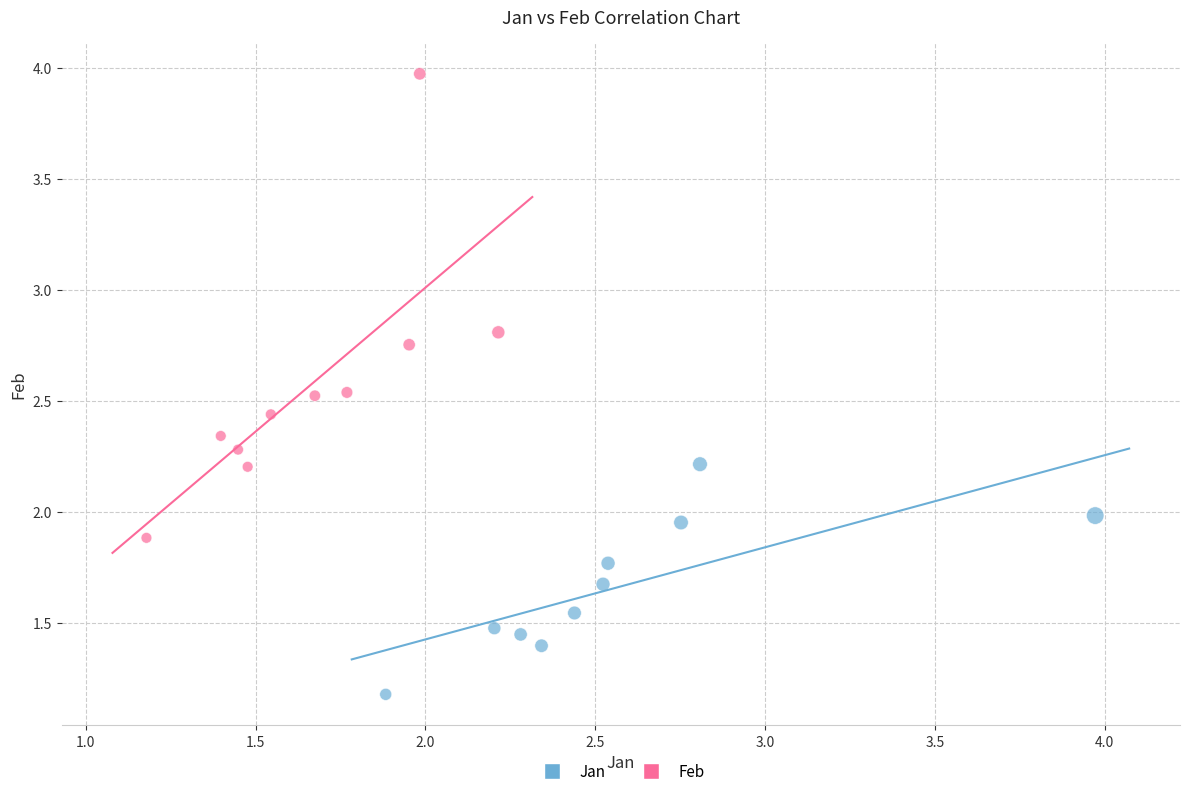

Which series has the widest spread of Y values?

Feb